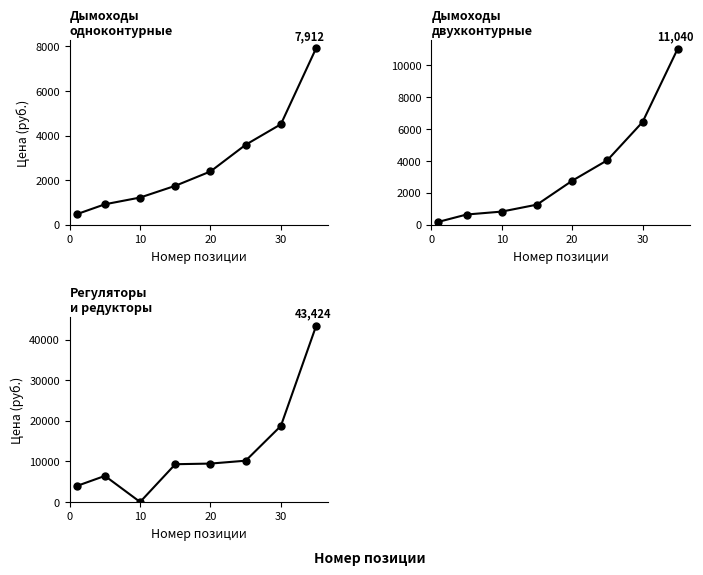

Reading left to right, list all the values displayed in this chart.

Дымоходы одноконтурные: 475	920	1222	1748	2392	3588	4508	7912
Дымоходы двухконтурные: 184	644	828	1264	2760	4048	6440	11040
Регуляторы и редукторы: 3950	6440	7	9322	9480	10191	18768	43424